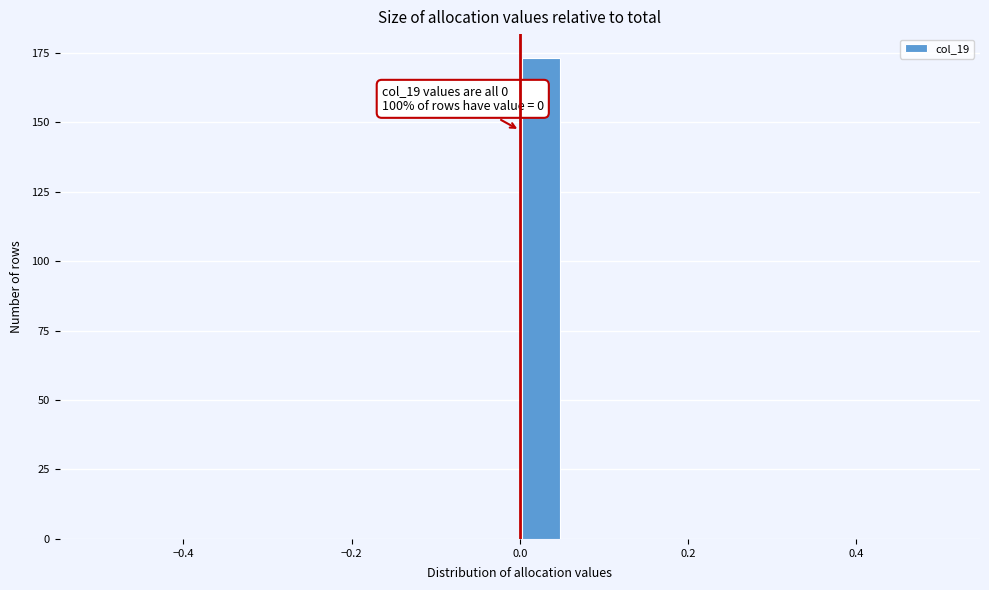

Read against the x-axis, roughly where is the centre of the tallest bar?

0.02